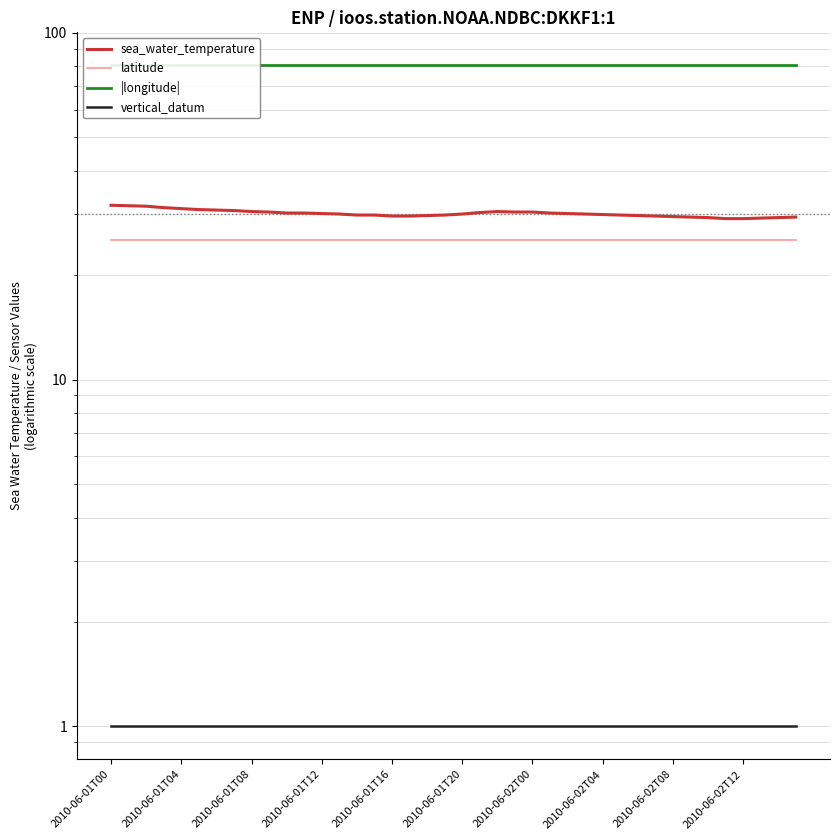

What is the difference between the sea_water_temperature values at 37 and 38?

0.1